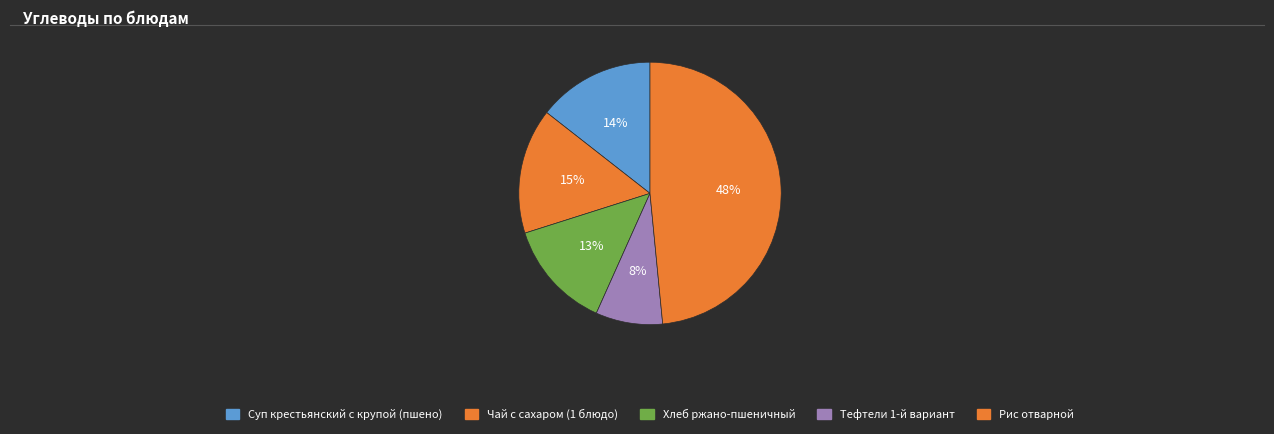

What portion of the pie excludes Тефтели 1-й вариант?

91.8%